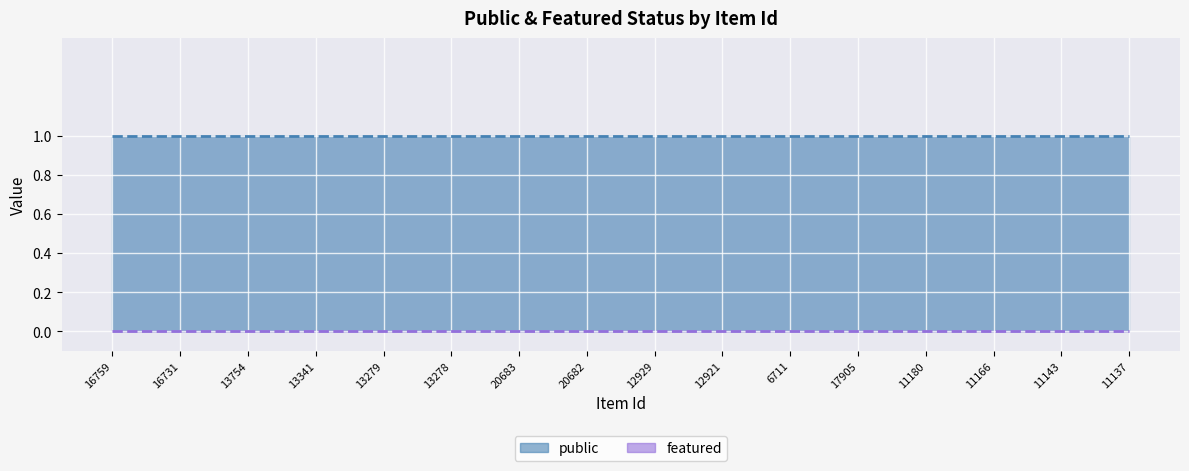

Between 20682 and 11143, which is larger?

20682